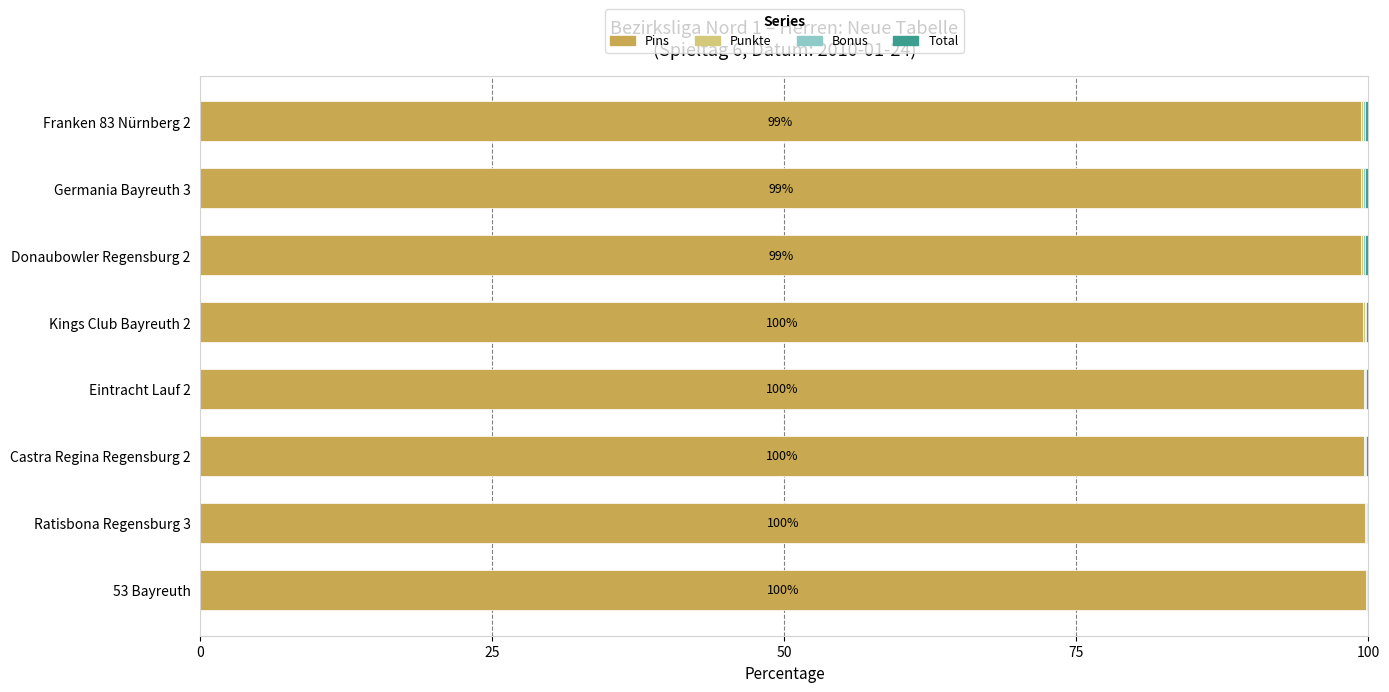

Is it true that Pins equals 99.6 at Kings Club Bayreuth 2?

True